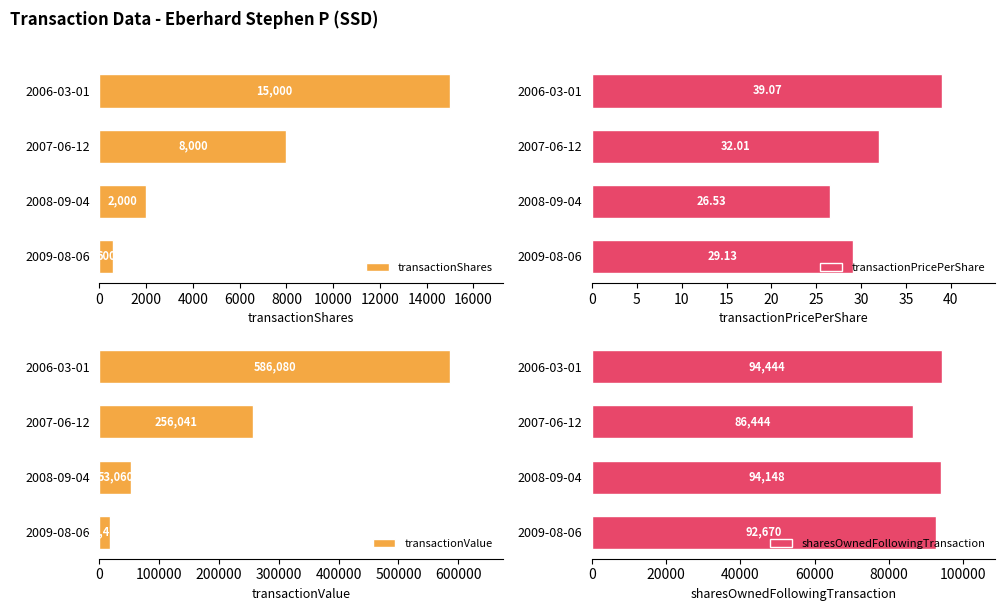

True or false: transactionValue has a value of 79437.5 at 2008-09-04.

False